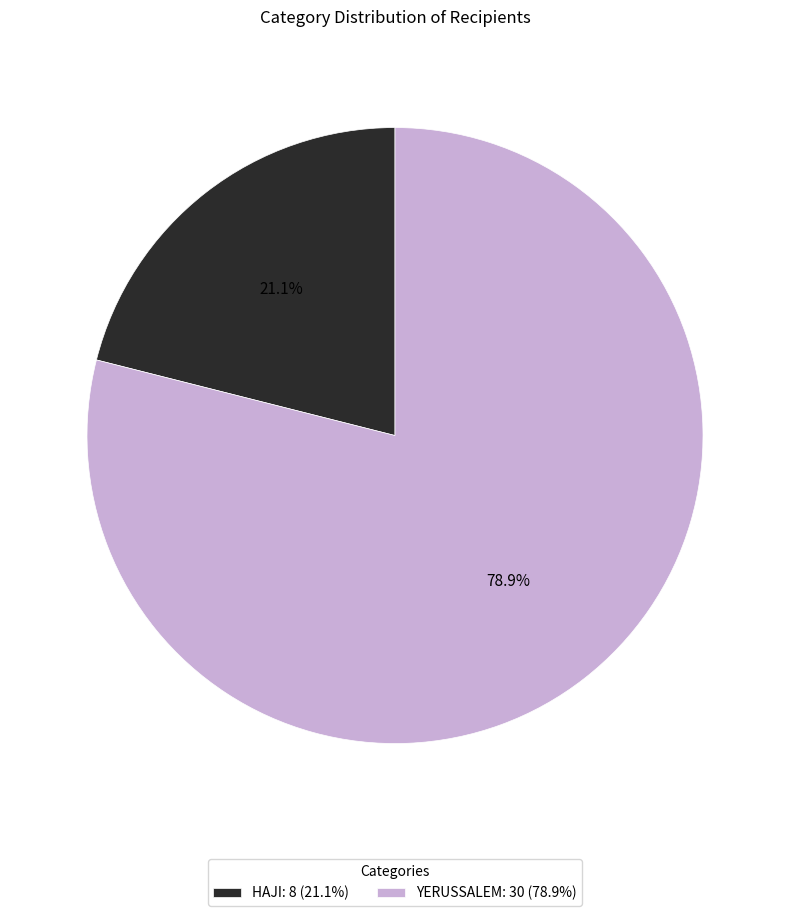

Is the sum of YERUSSALEM and HAJI greater than half?

Yes